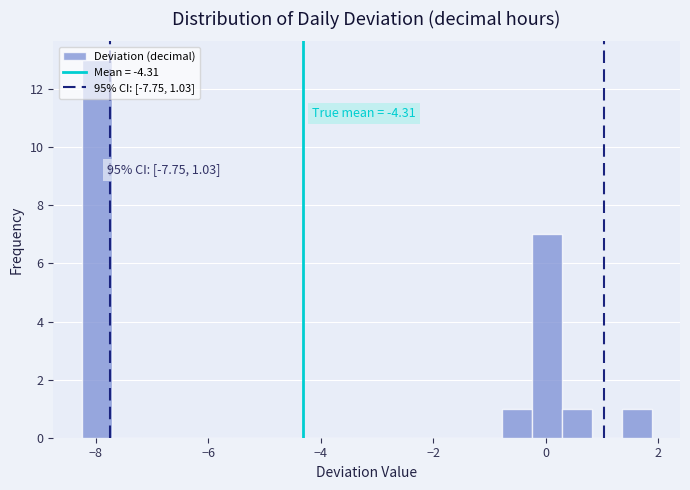

Around what value on the x-axis is the tallest bar? Give the approximate position of its centre, as read against the axis.

-8.0